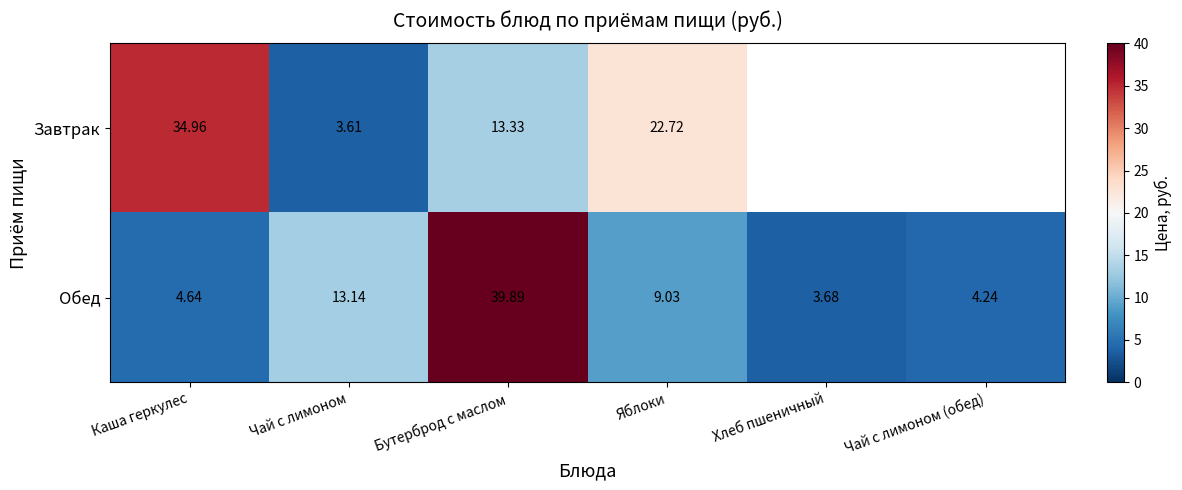

The Завтрак series shows 18.0 at Каша геркулес. True or false?

False